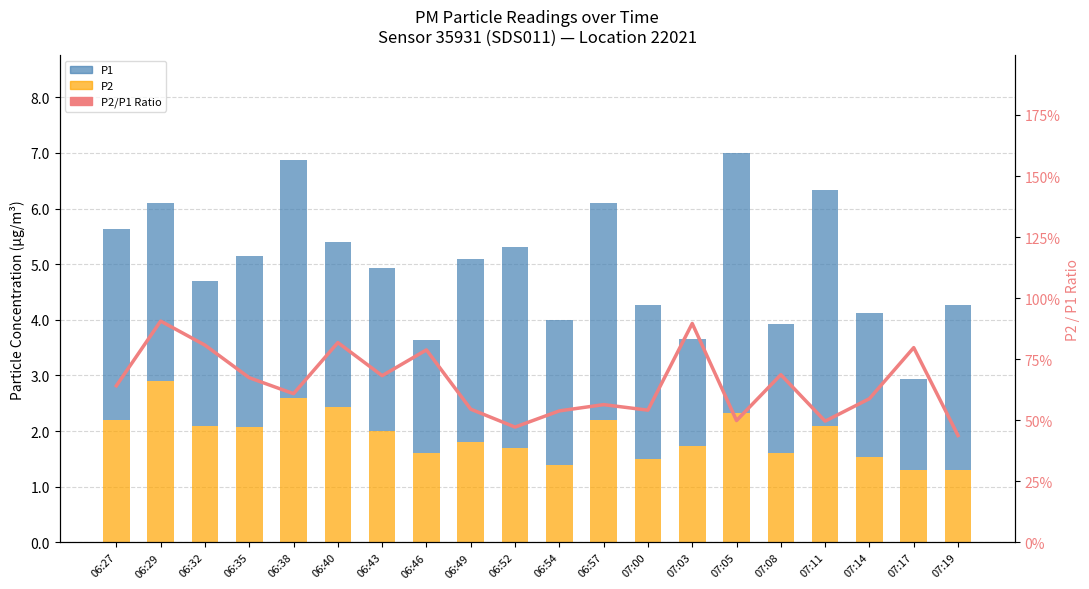

What is the label of the 13th bar from the left?

07:00